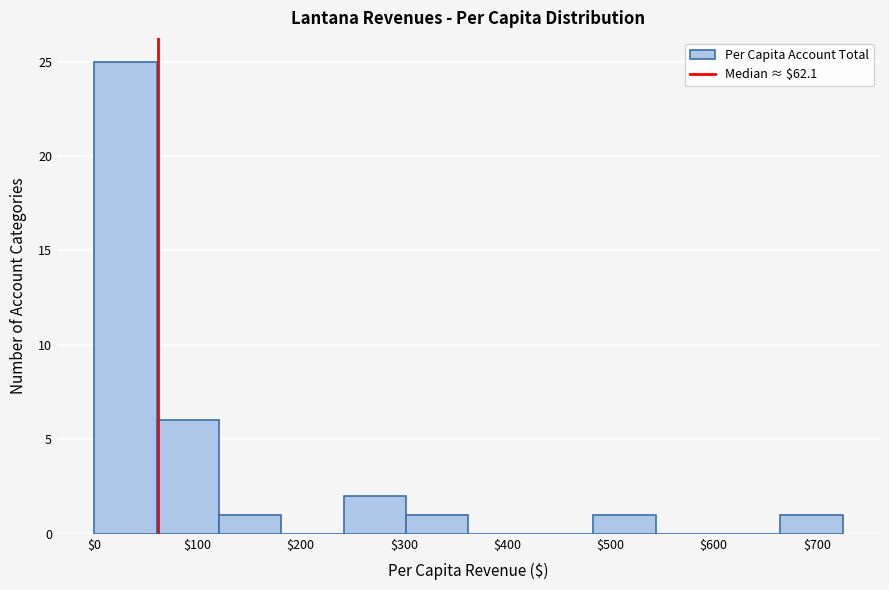

Reading left to right, list every bar in this chart as the range it spans on the x-axis followed by its height. Neither the bar edges nor the heights are printed on the chart, so give them approximately, as read against the axes.

0 to 60: 25
60 to 120: 6
120 to 180: 1
180 to 240: 0
240 to 300: 2
300 to 360: 1
360 to 420: 0
420 to 480: 0
480 to 540: 1
540 to 600: 0
600 to 660: 0
660 to 730: 1